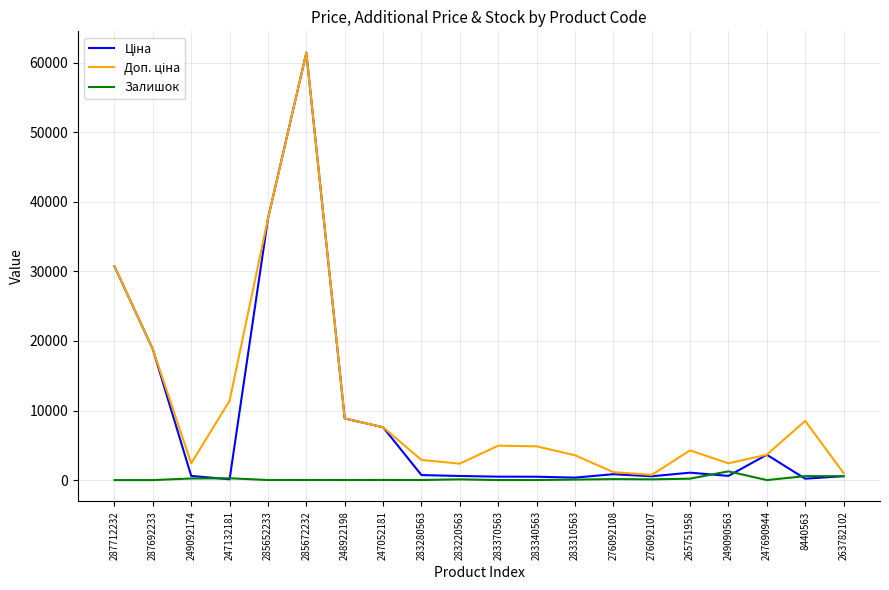

What is the total value across all series at 283340563?

5352.2